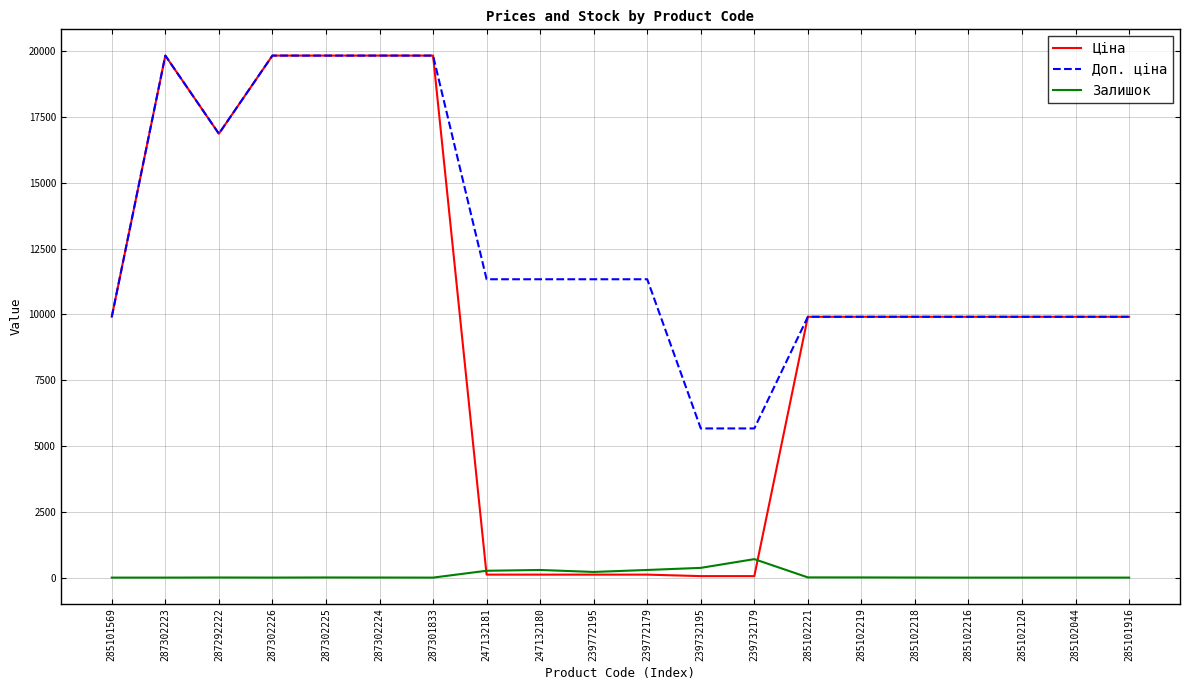

What is the difference between the maximum and minimum values in the Доп. ціна series?

14164.1